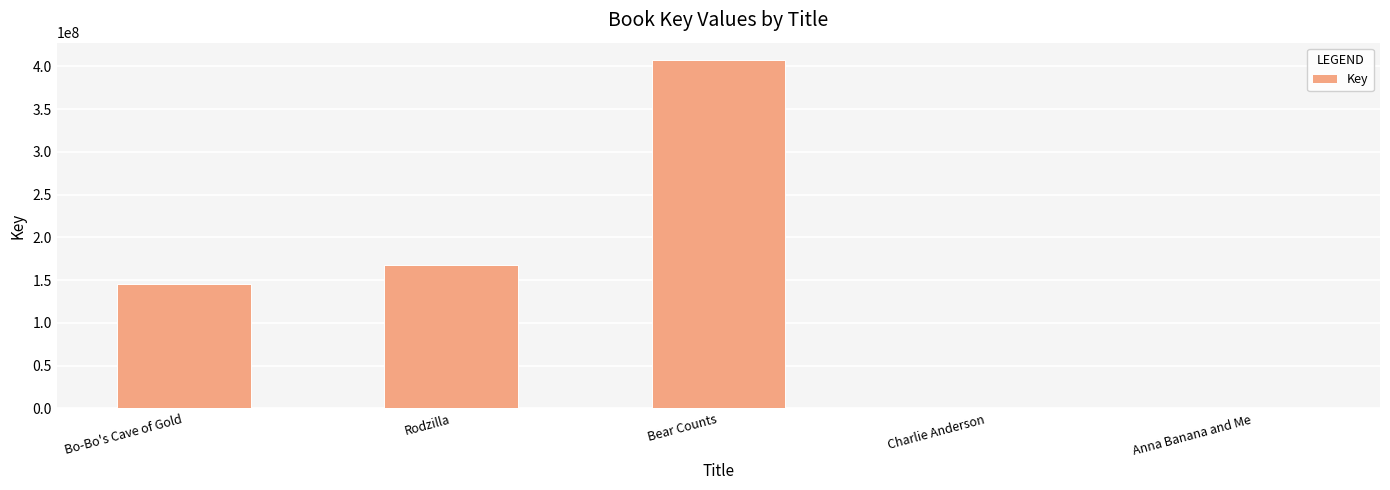

Are the bars horizontal?

No